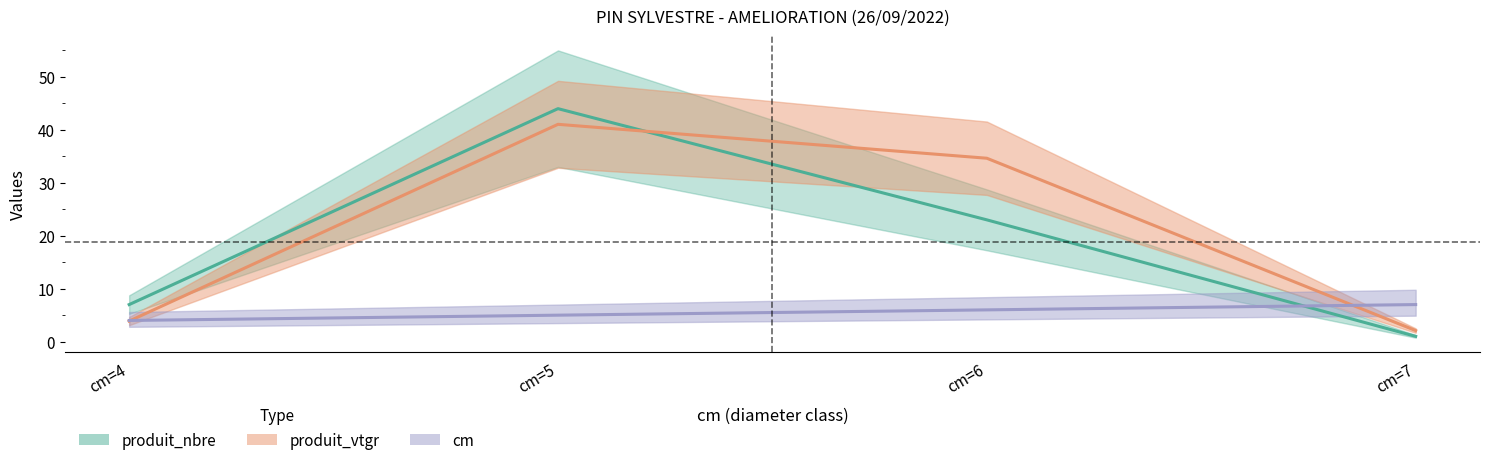

What is the difference between the highest and lowest values at cm=6?

28.6